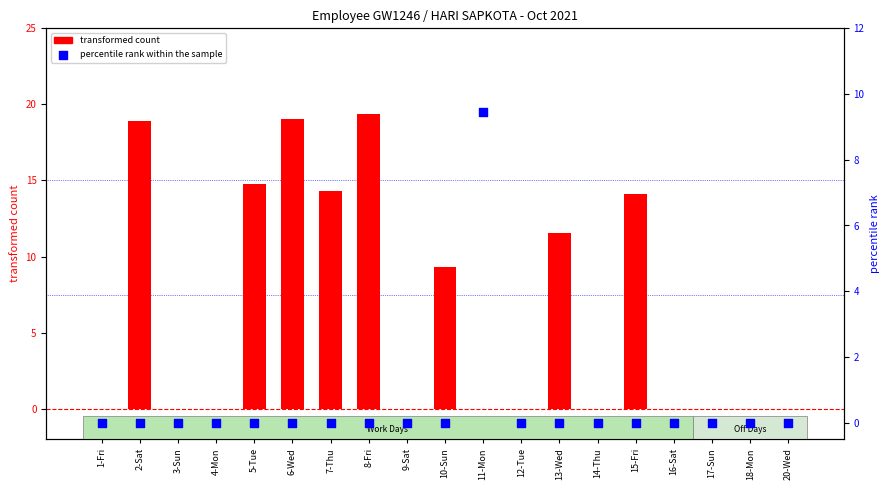

Which series contains the lowest Y value?

transformed count